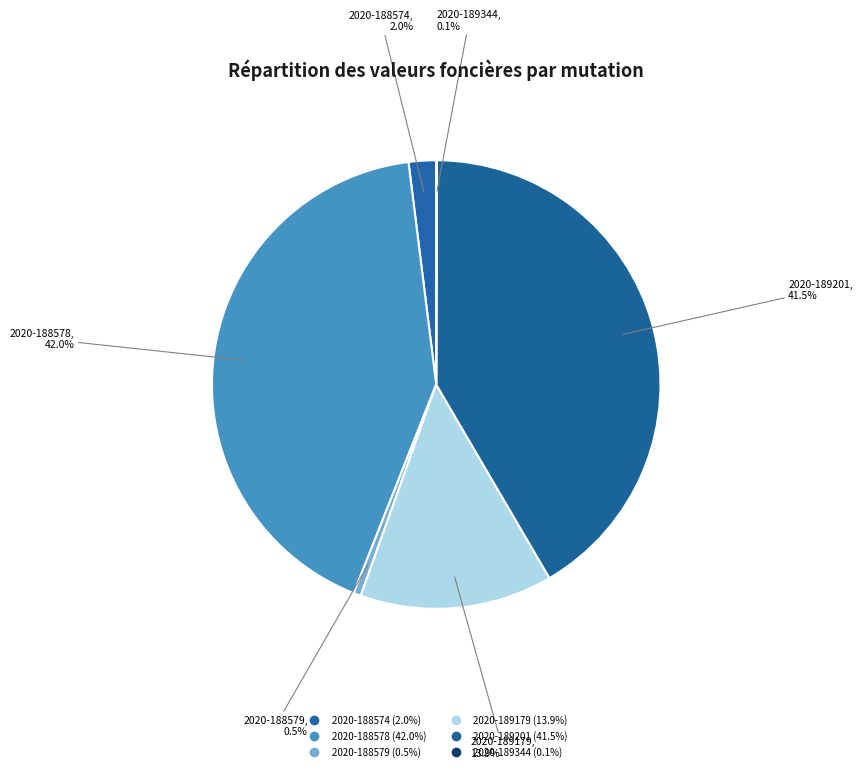

To the nearest percent, what is the difference between the 2020-188578 and 2020-189201 slice percentages?

1%